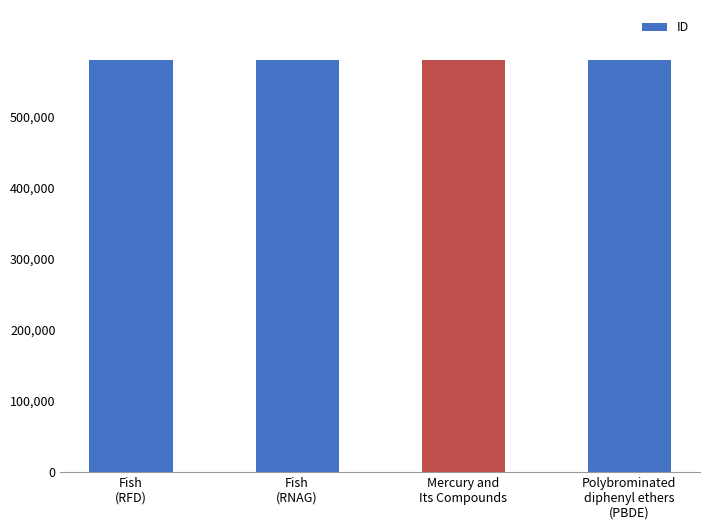

What is the sum of all values?

2322352